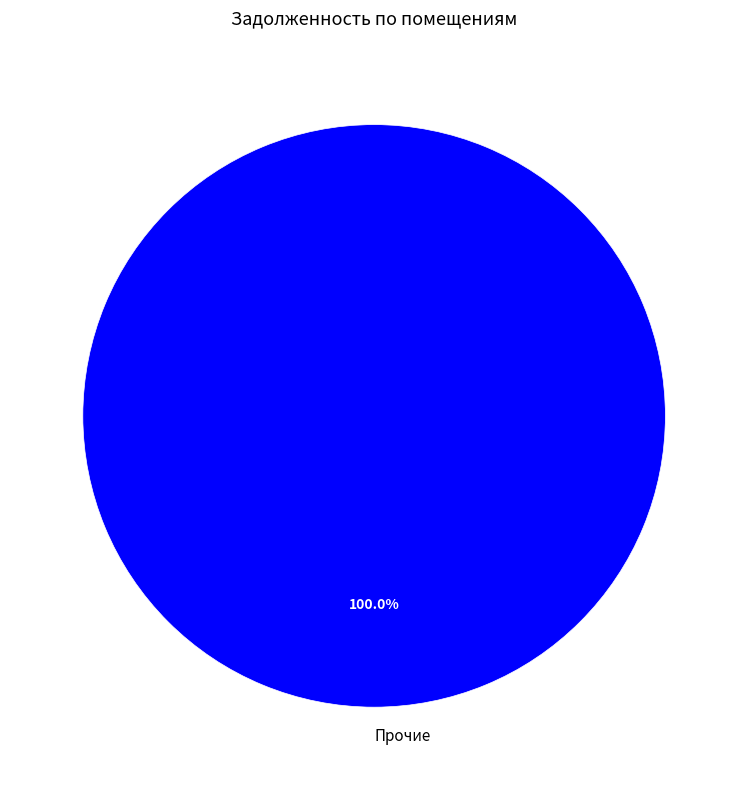

Is there any slice that represents more than half of the pie?

Yes